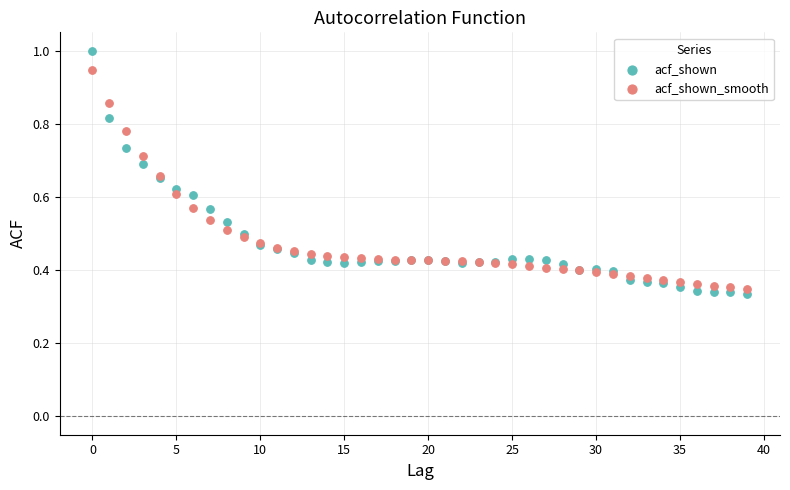

Which series has the largest Y range (max minus min)?

acf_shown